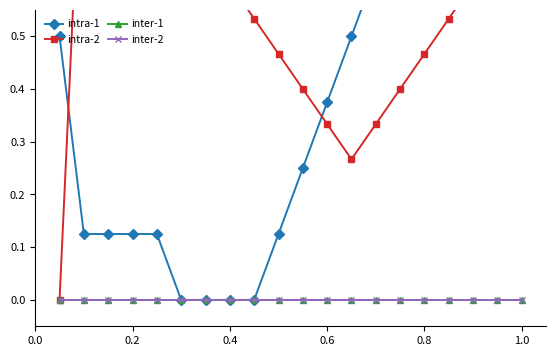

How many categories are shown in the chart?

20